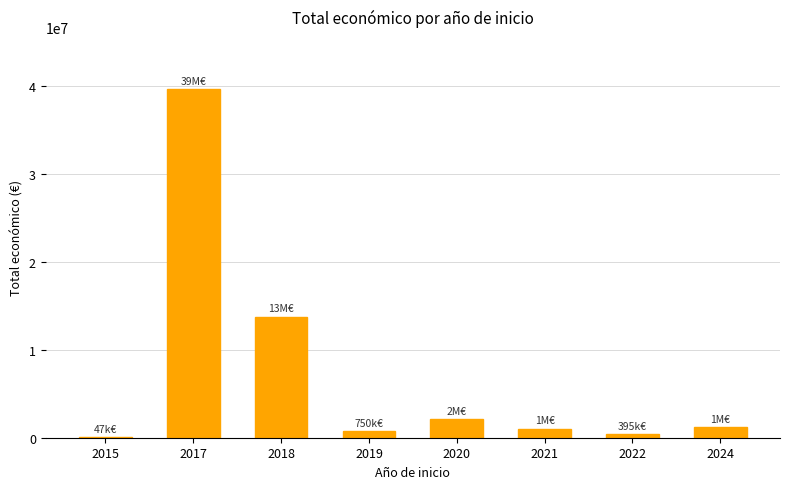

Where is the data nearest to the value 19861010?

2018